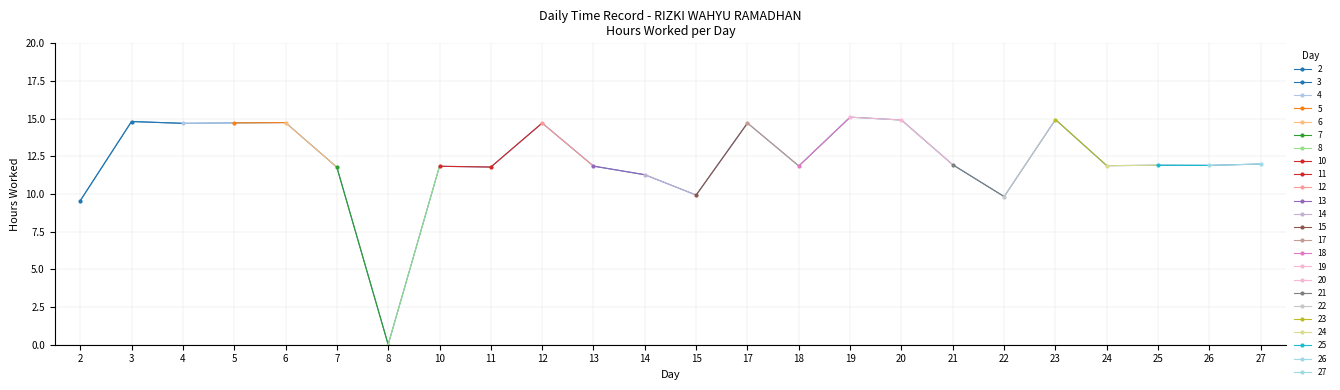

At which category does the chart reach its peak across all series?

19